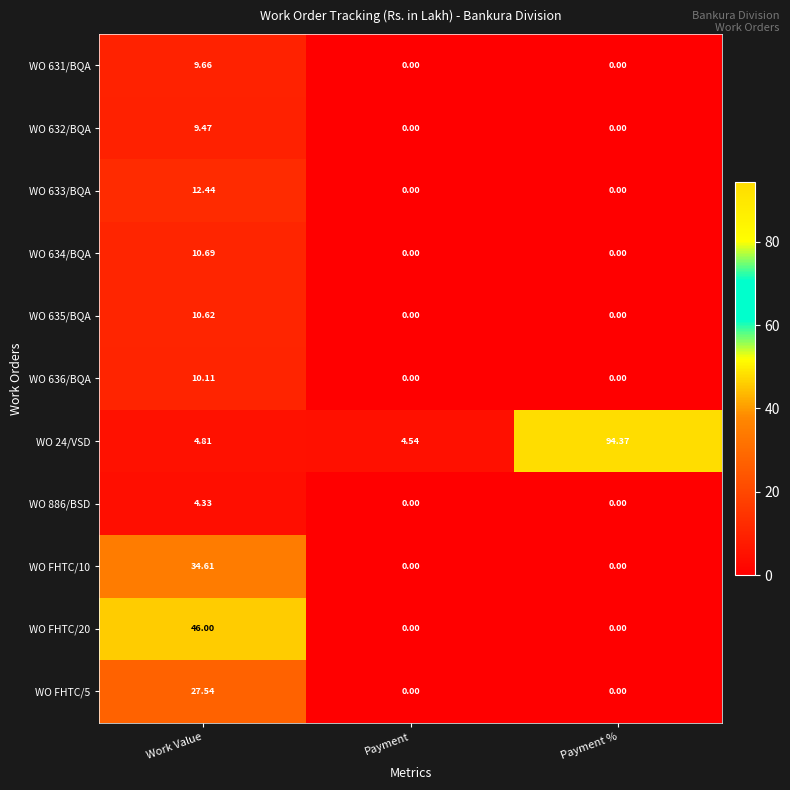

At which category does the chart reach its peak across all series?

Payment %